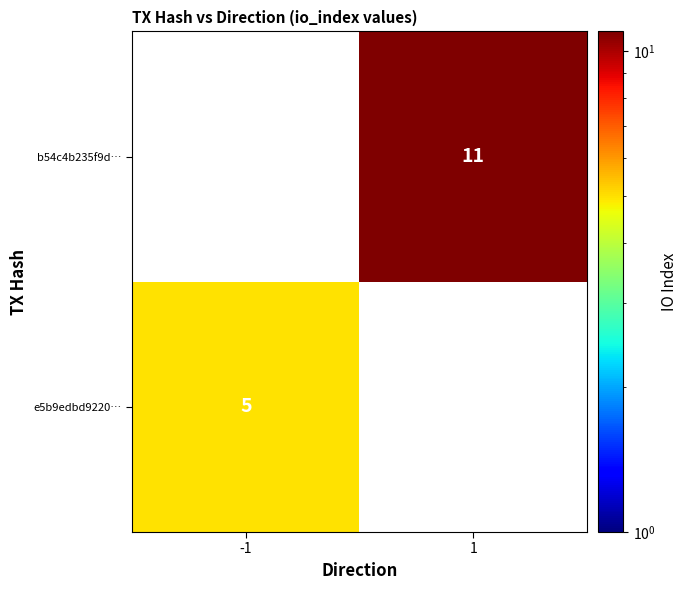

The e5b9edbd9220… series shows 8 at -1. True or false?

False